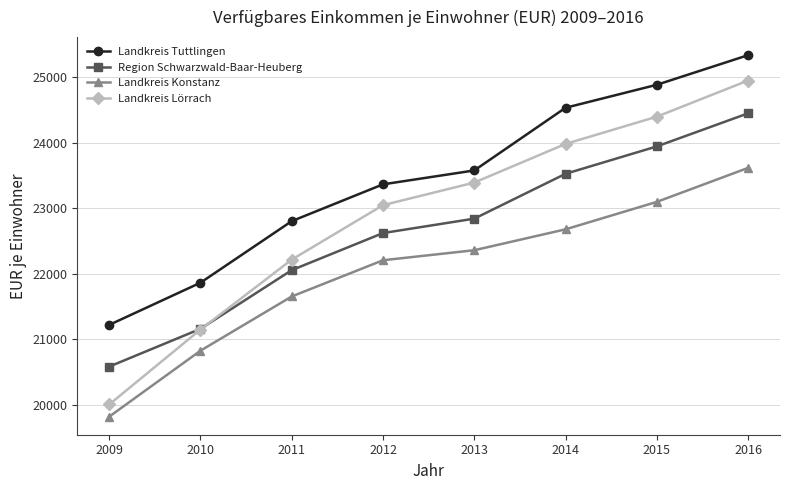

True or false: Landkreis Konstanz and Landkreis Tuttlingen cross at least once.

False